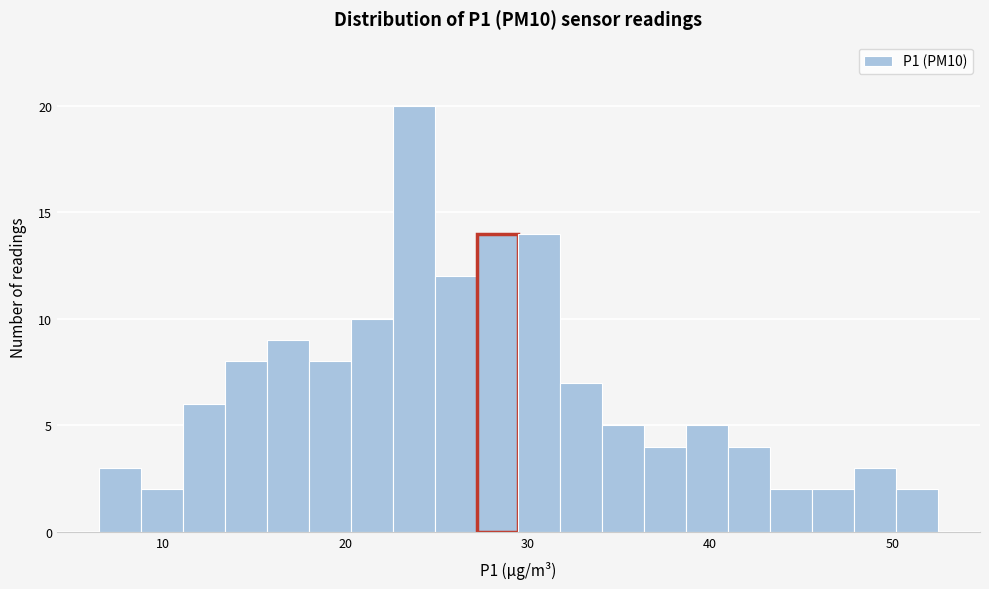

Read against the x-axis, roughly where is the centre of the tallest bar?

24